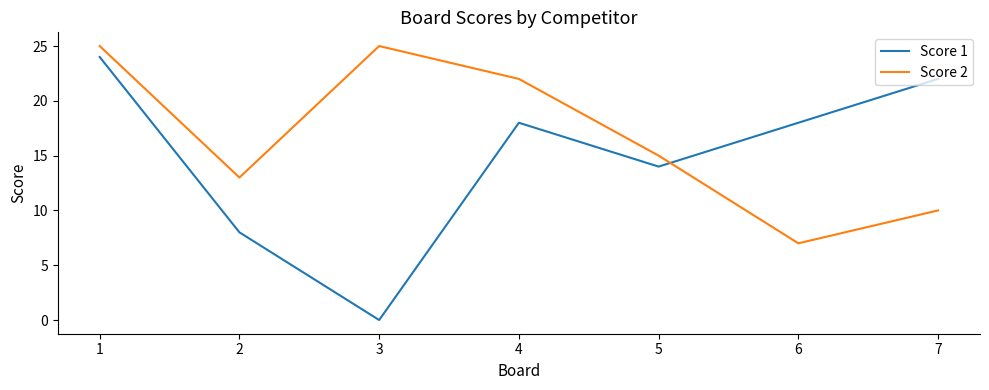

How many series are shown in this chart?

2